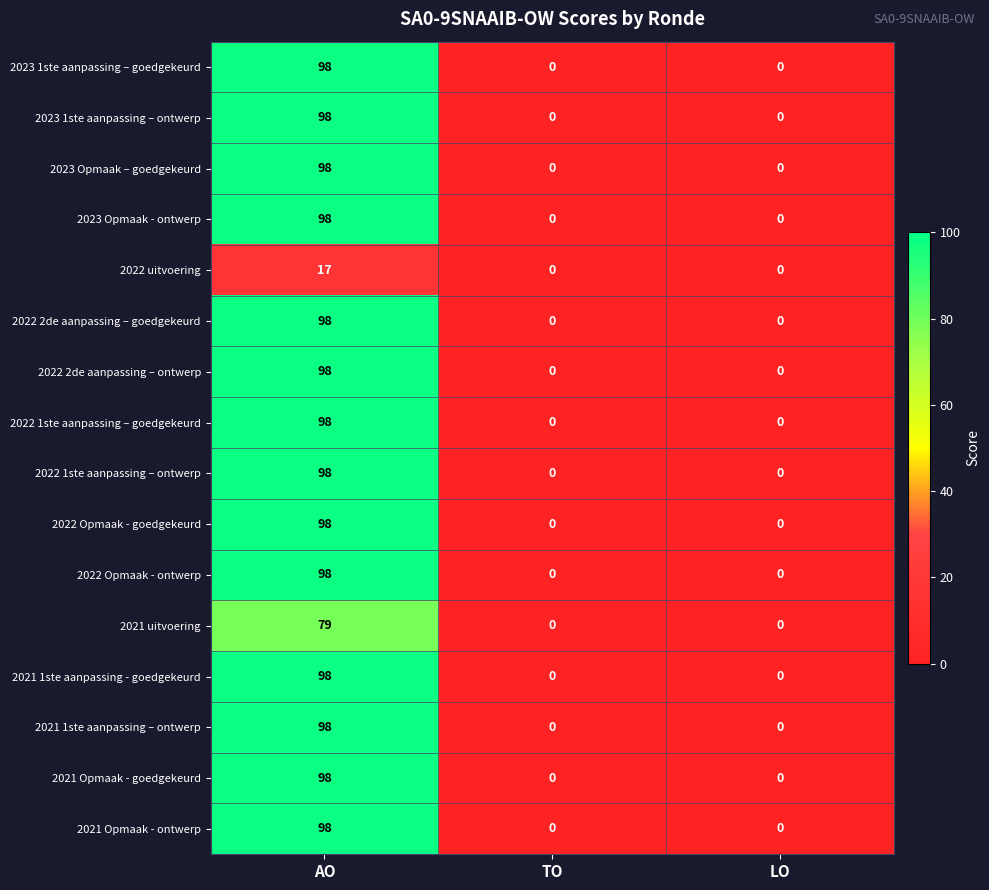

How many values in the 2023 Opmaak – goedgekeurd series exceed 0?

1